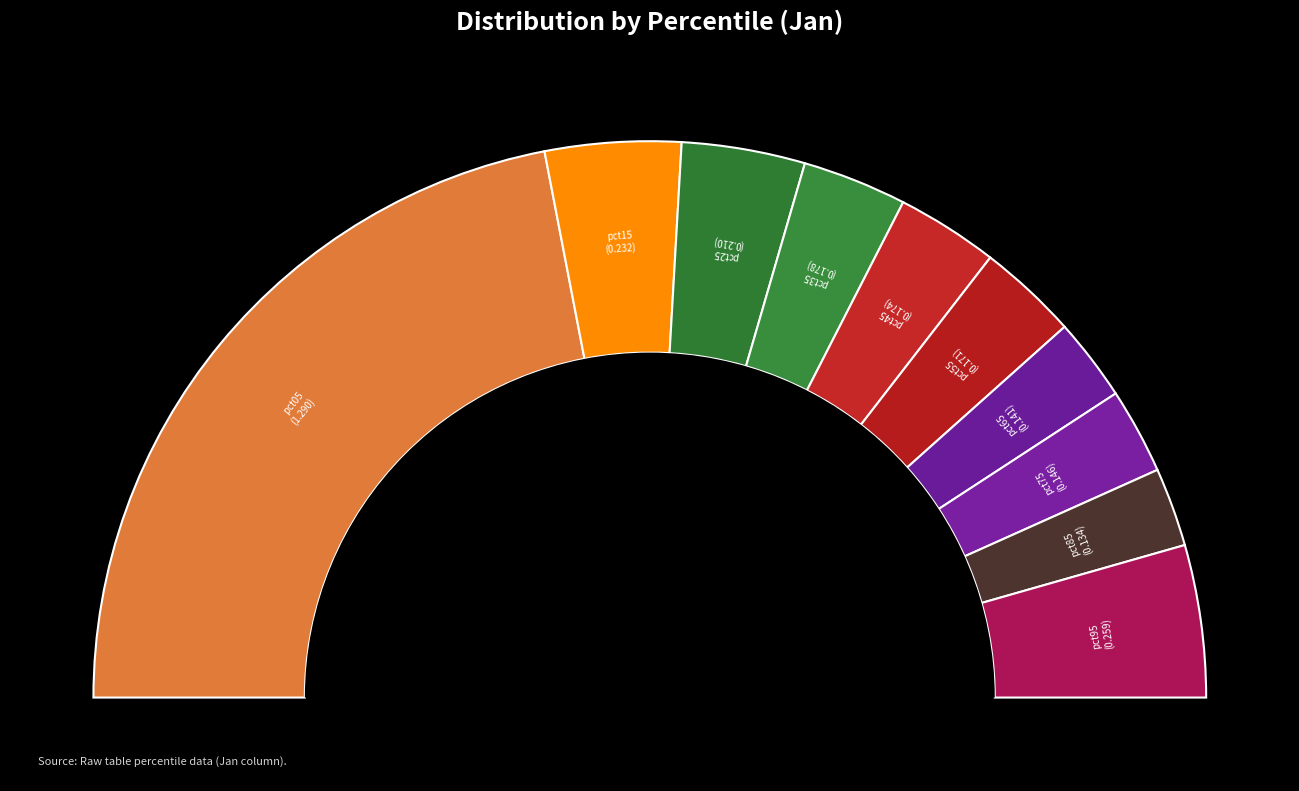

Is it true that pct05 is 56% of the pie?

False